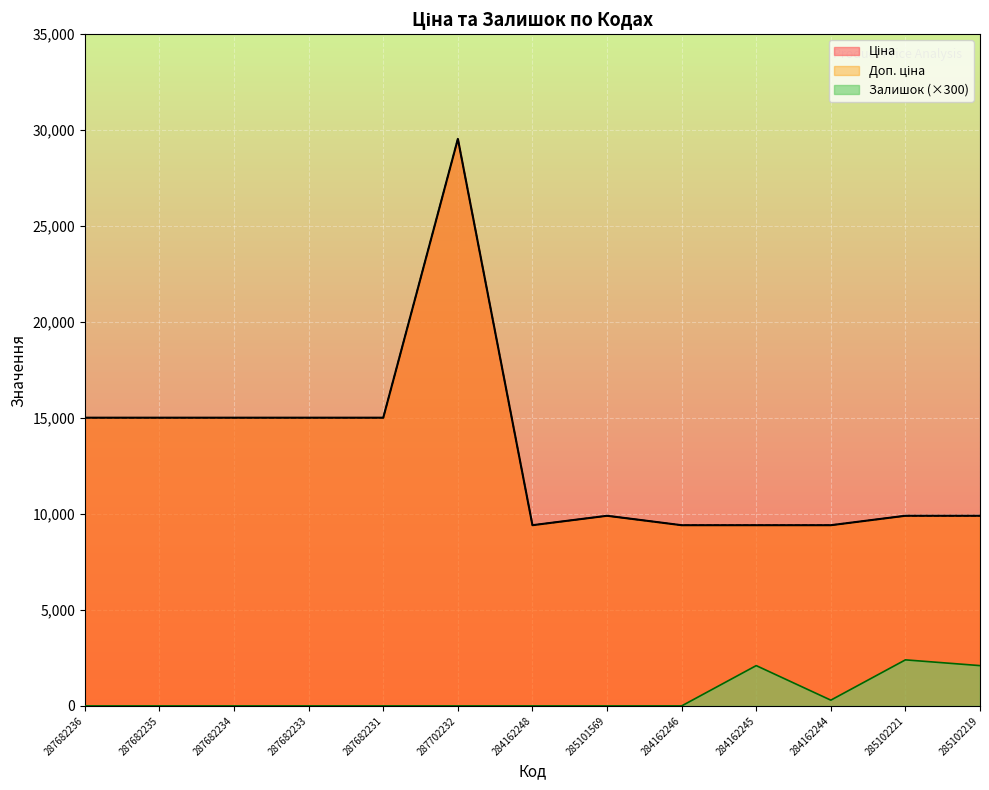

How many data points in Ціна are above 9908?

9